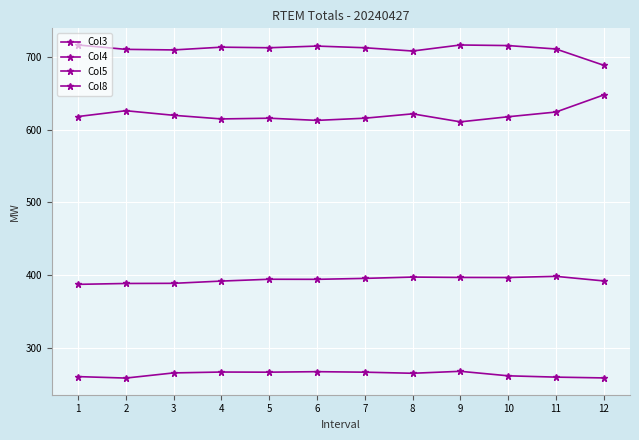

Which series has the largest range (max minus min)?

Col5